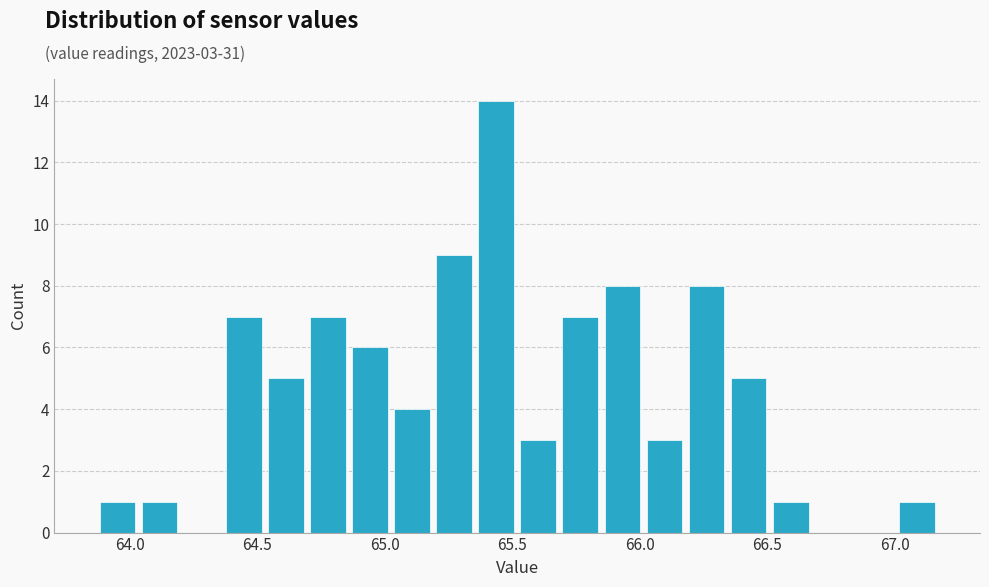

Around what value on the x-axis is the tallest bar? Give the approximate position of its centre, as read against the axis.

65.45